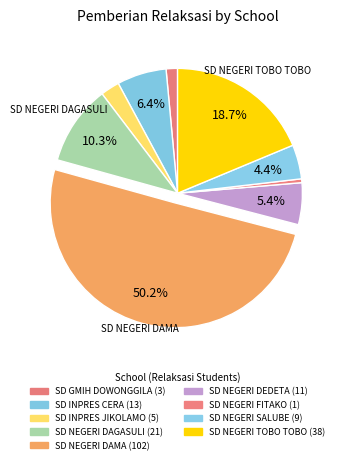

How many segments does this pie chart have?

9